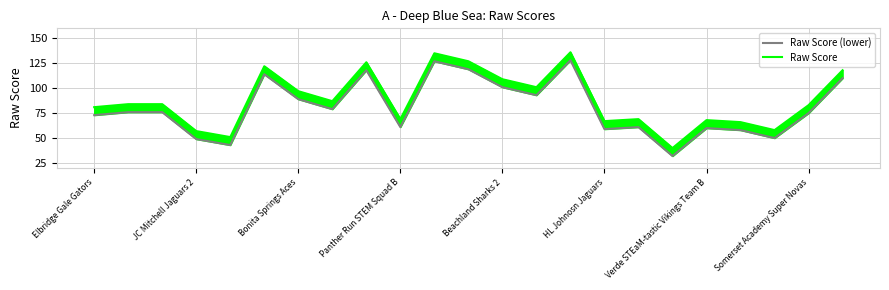

True or false: Raw Score and Raw Score (lower) cross at least once.

False